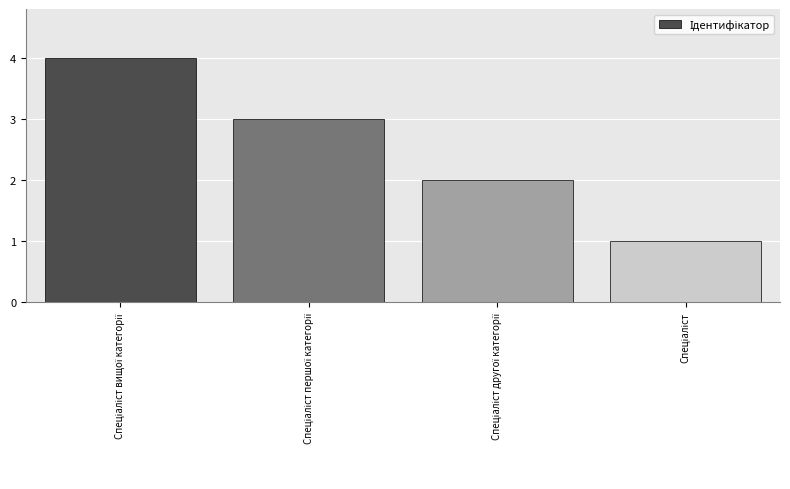

What is the maximum value shown in the chart?

4